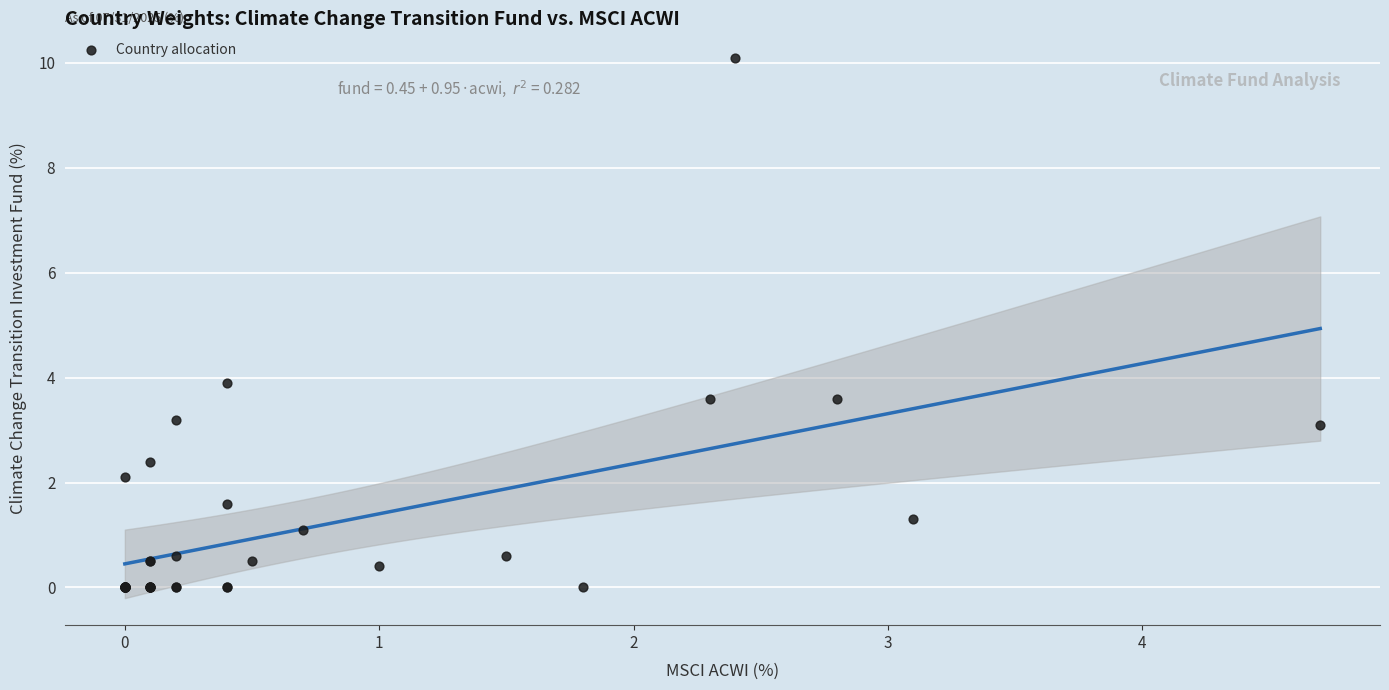

What Y value in the scatter plot is closest to 5?

3.9